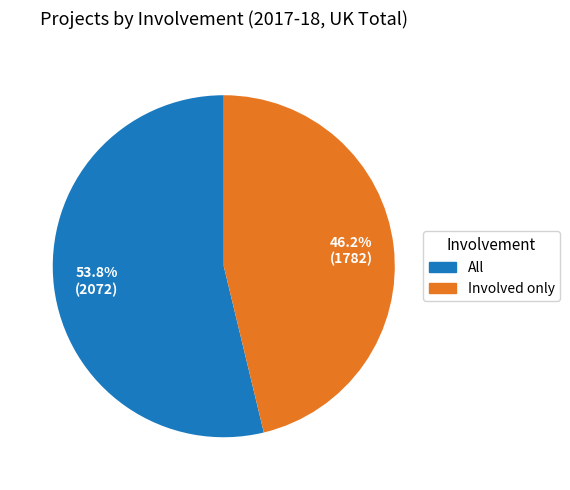

To the nearest percent, what portion does All represent?

54%